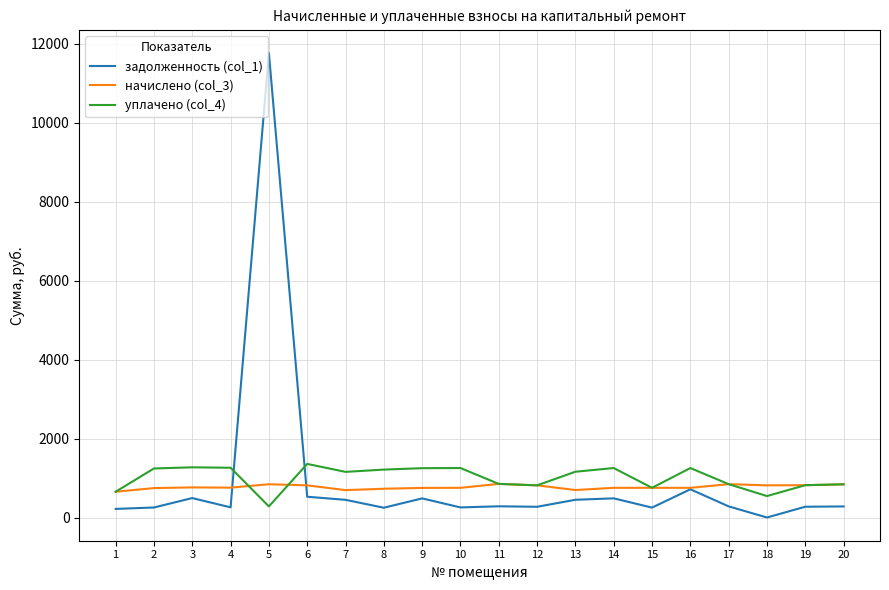

Read the задолженность (col_1) value at 10.

255.5